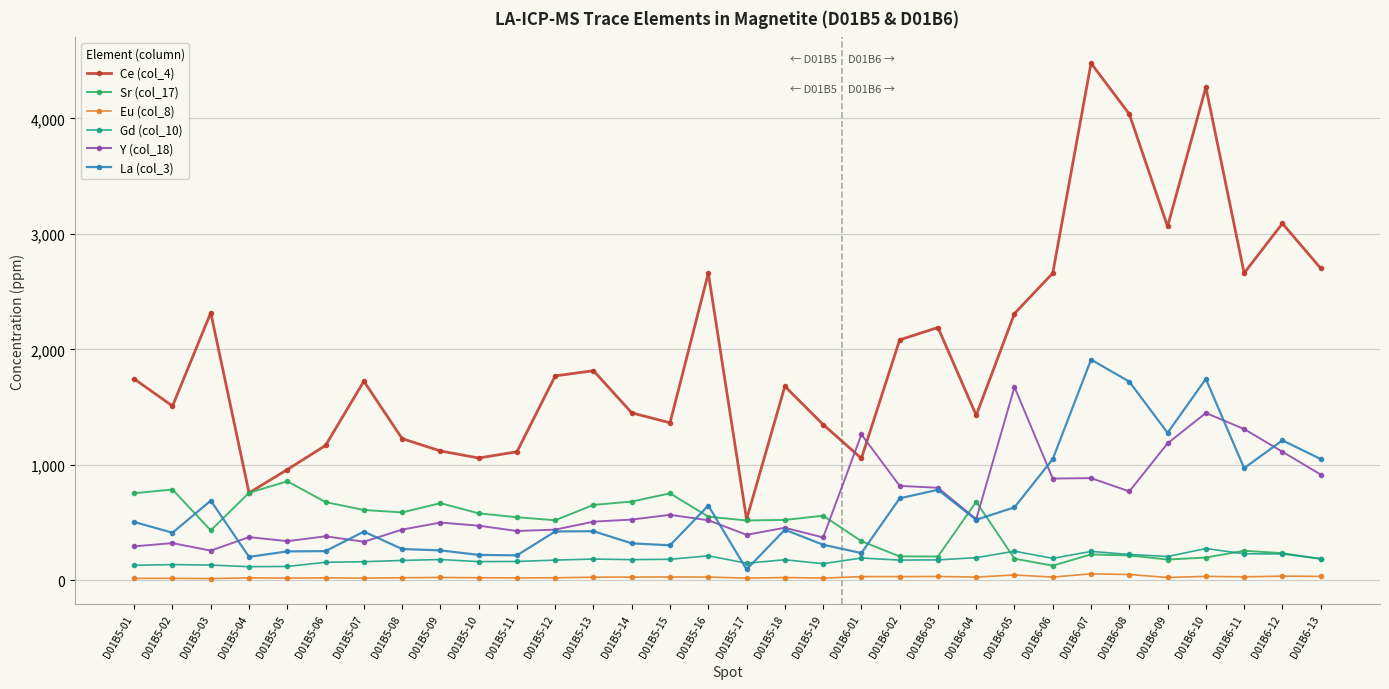

Which series has the widest spread of values?

Ce (col_4)